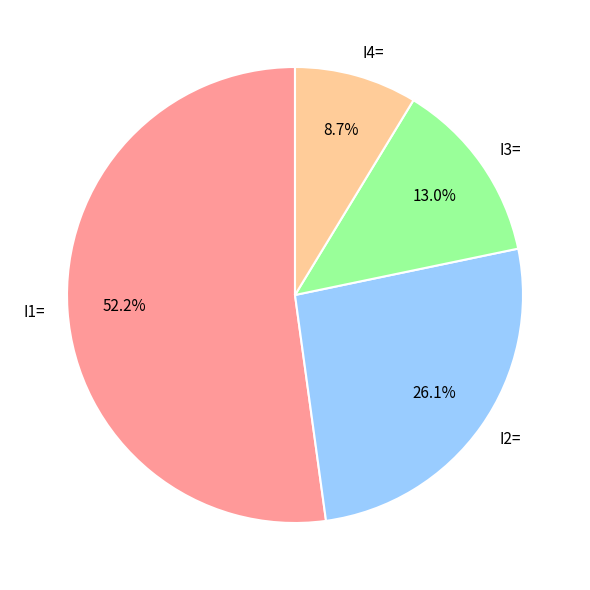

What percentage is the I4= slice, to the nearest percent?

9%